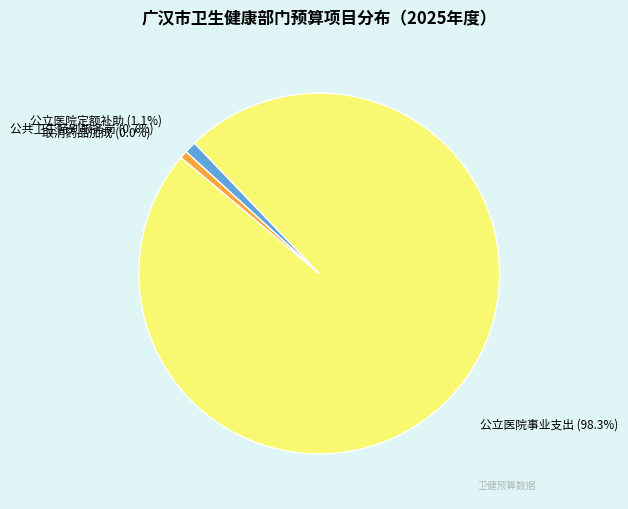

Between 公立医院定额补助 and 公立医院事业支出, which is larger?

公立医院事业支出